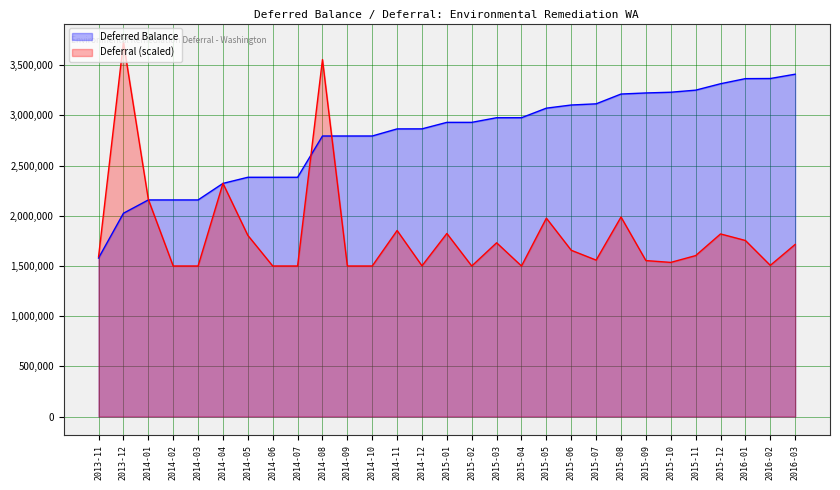

Does the chart have visible grid lines?

Yes